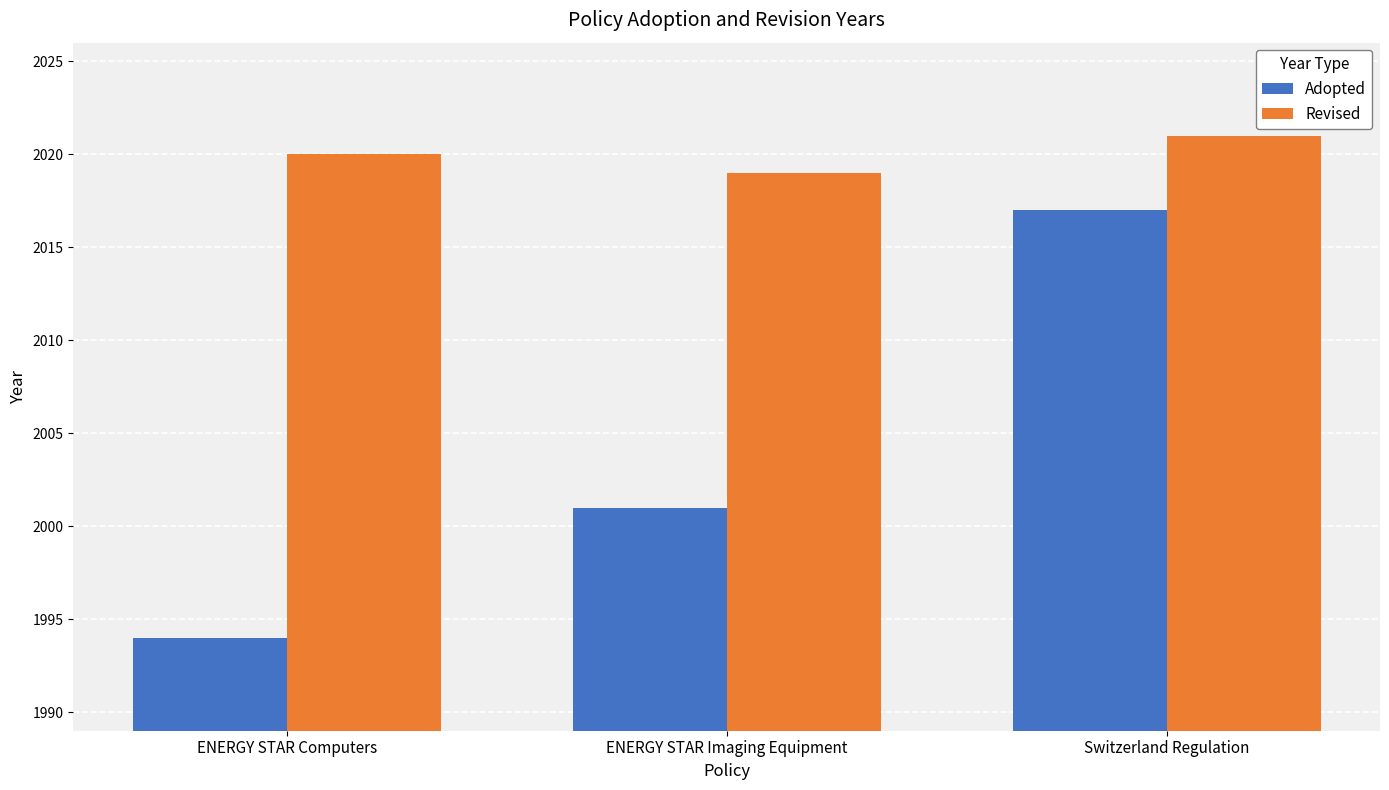

Reading left to right, list all the values displayed in this chart.

Adopted: 1994	2001	2017
Revised: 2020	2019	2021